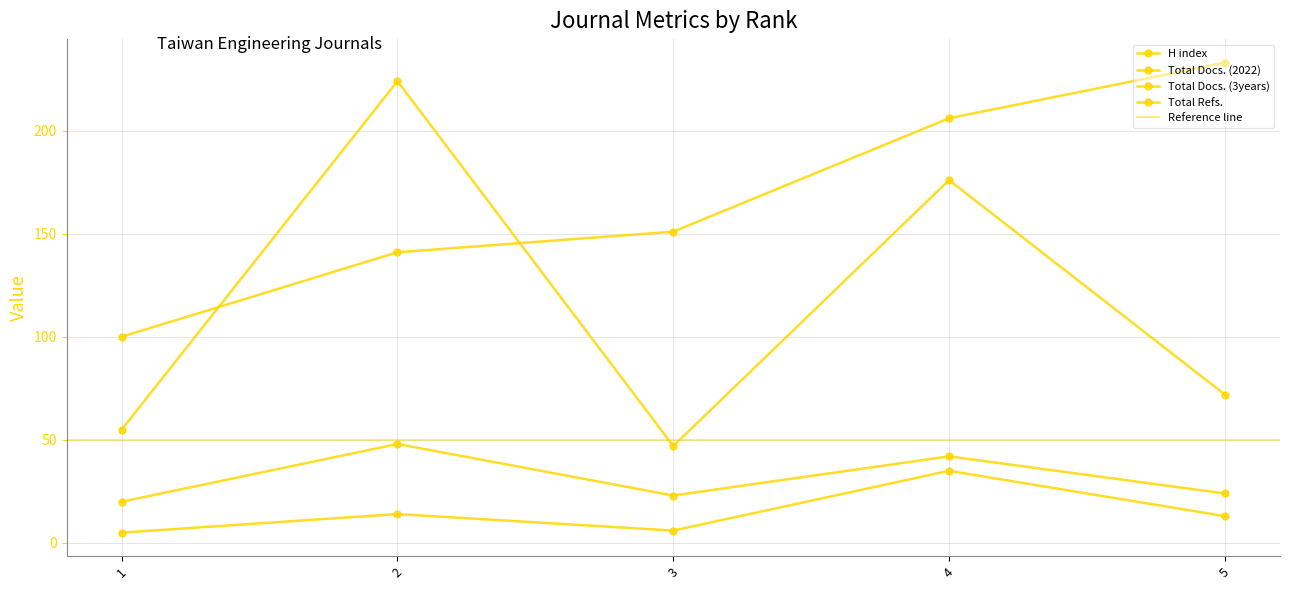

Is it true that H index equals 100 at 1?

True